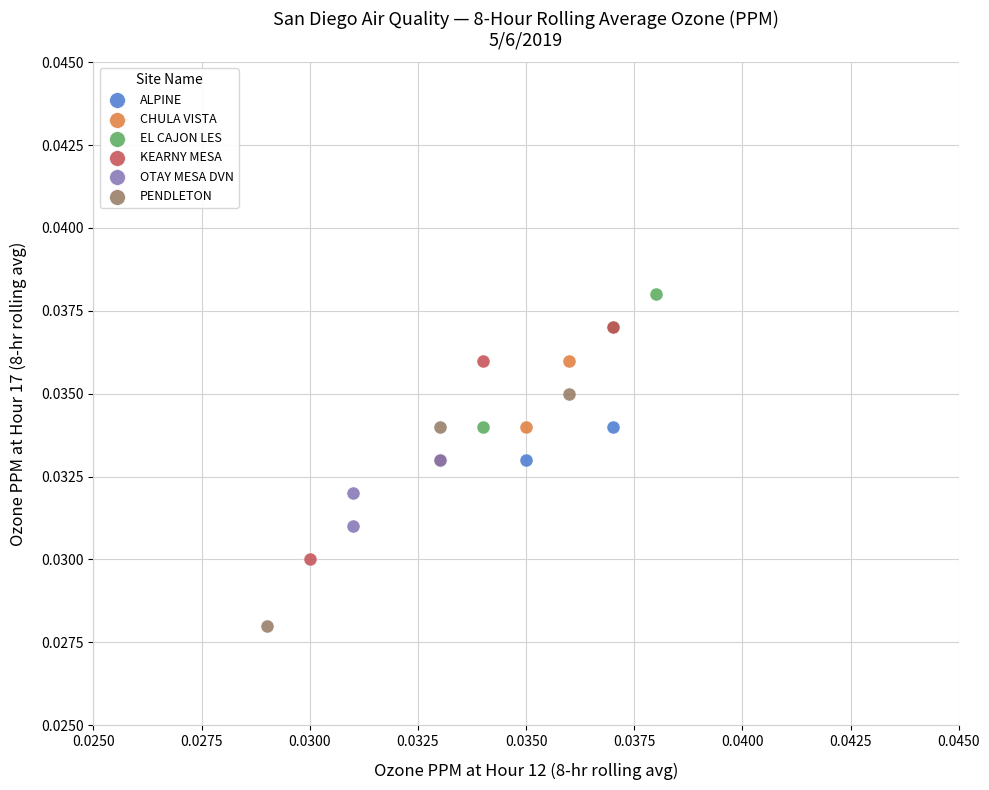

What are all the series names shown in the legend?

ALPINE, CHULA VISTA, EL CAJON LES, KEARNY MESA, OTAY MESA DVN, PENDLETON